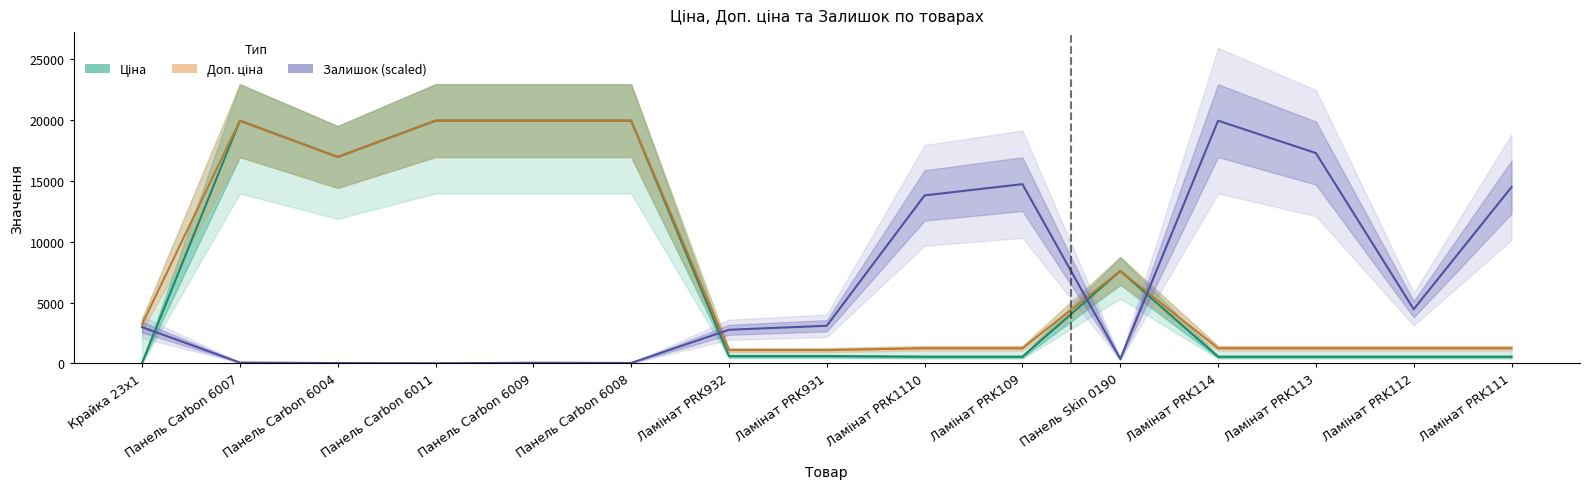

Reading left to right, extract all data points from this chart.

Ціна: Крайка 23x1=32.0	Панель Carbon 6007=19964.2	Панель Carbon 6004=16976.3	Панель Carbon 6011=19964.2	Панель Carbon 6009=19964.2	Панель Carbon 6008=19964.2	Ламінат PRK932=589.9	Ламінат PRK931=589.9	Ламінат PRK1110=539.0	Ламінат PRK109=539.0	Панель Skin 0190=7596.5	Ламінат PRK114=539.0	Ламінат PRK113=539.0	Ламінат PRK112=539.0	Ламінат PRK111=539.0
Доп. ціна: Крайка 23x1=3205.0	Панель Carbon 6007=19964.2	Панель Carbon 6004=16976.3	Панель Carbon 6011=19964.2	Панель Carbon 6009=19964.2	Панель Carbon 6008=19964.2	Ламінат PRK932=1081.7	Ламінат PRK931=1081.7	Ламінат PRK1110=1235.4	Ламінат PRK109=1235.4	Панель Skin 0190=7596.5	Ламінат PRK114=1235.4	Ламінат PRK113=1235.4	Ламінат PRK112=1235.4	Ламінат PRK111=1235.4
Залишок: Крайка 23x1=2971.1	Панель Carbon 6007=57.8	Панель Carbon 6004=16.5	Панель Carbon 6011=0.0	Панель Carbon 6009=41.3	Панель Carbon 6008=24.8	Ламінат PRK932=2756.5	Ламінат PRK931=3086.6	Ламінат PRK1110=13815.6	Ламінат PRK109=14740.0	Панель Skin 0190=354.9	Ламінат PRK114=19964.2	Ламінат PRK113=17298.4	Ламінат PRK112=4448.4	Ламінат PRK111=14500.6